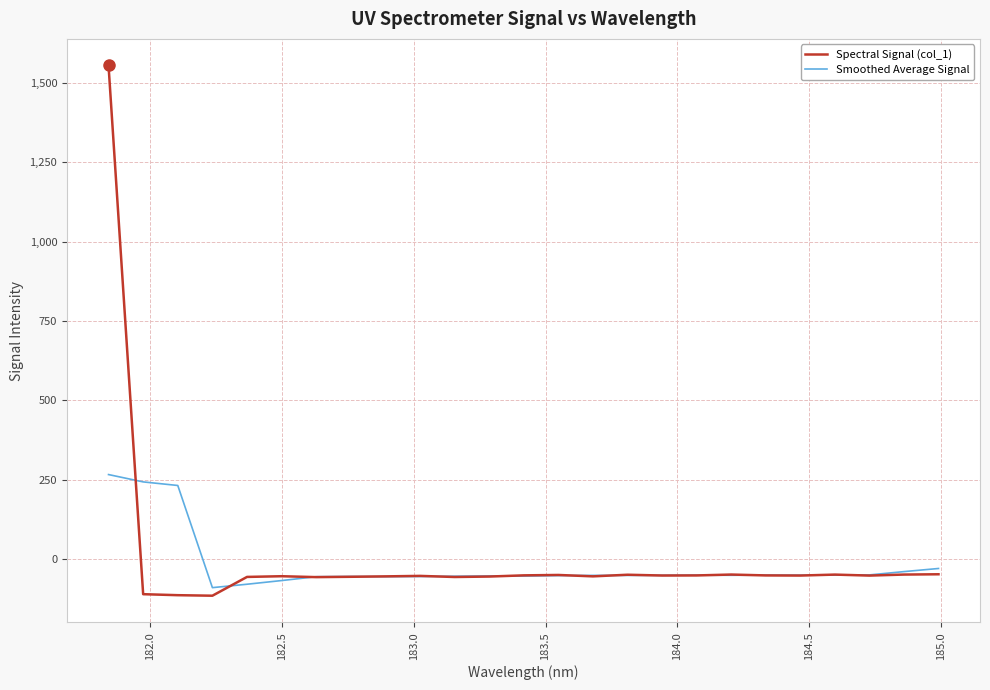

Which series has the widest spread of values?

Spectral Signal (col_1)